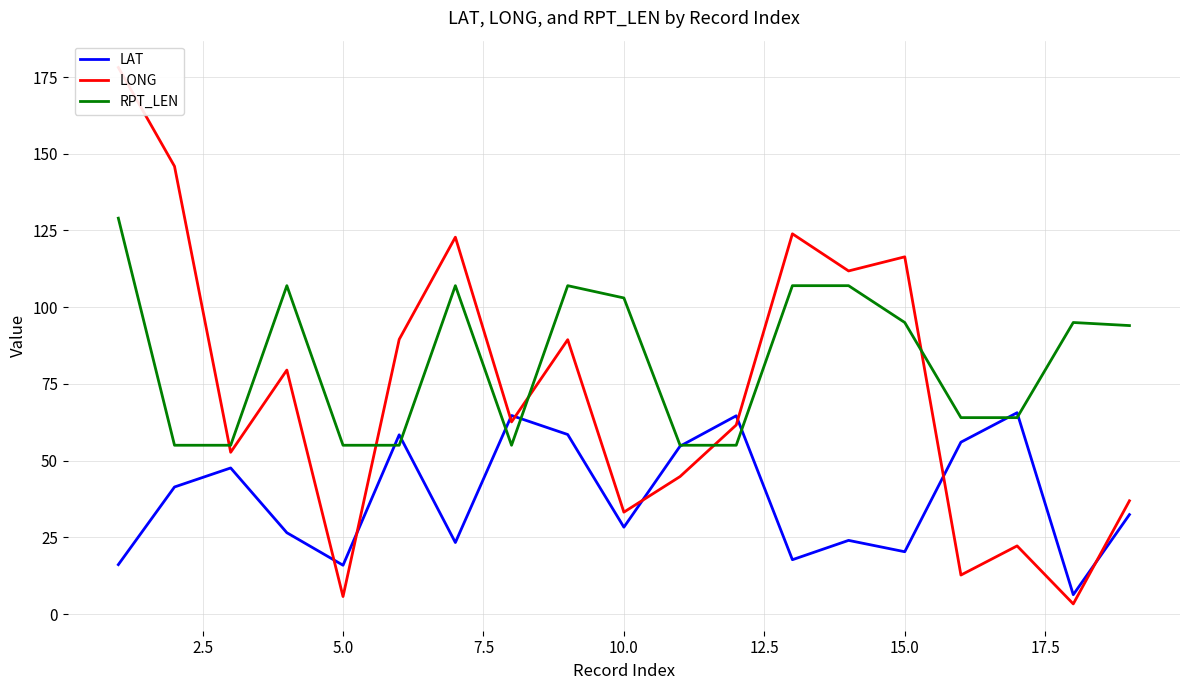

Is it true that RPT_LEN equals 98.8 at 5.0?

False